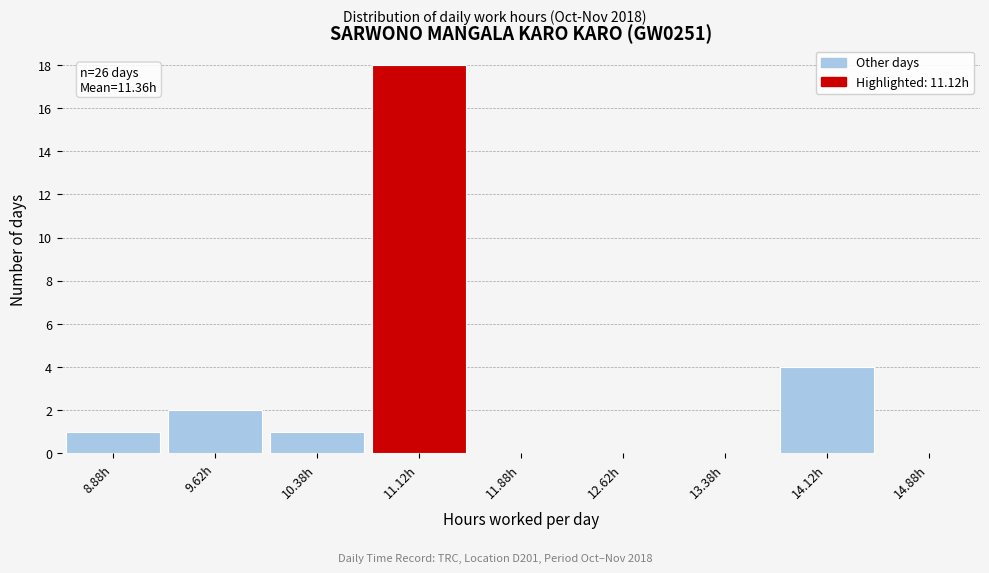

Over which range of the x-axis is the bar tallest?

10.75 to 11.50